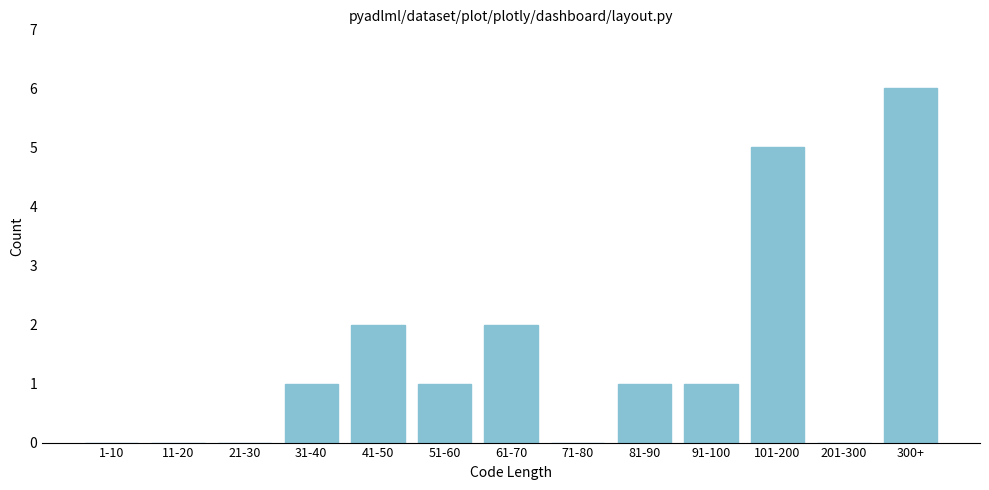

Reading left to right, extract all data points from this chart.

1-10=0	11-20=0	21-30=0	31-40=1	41-50=2	51-60=1	61-70=2	71-80=0	81-90=1	91-100=1	101-200=5	201-300=0	300+=6